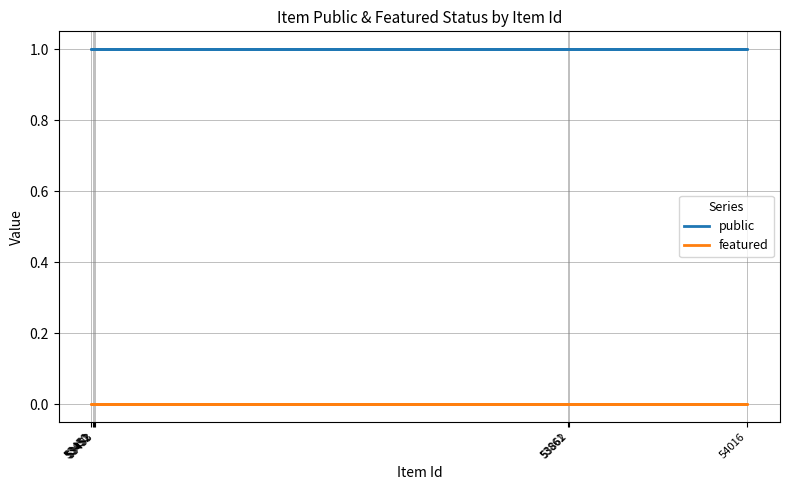

What is the sum of all public values?

7